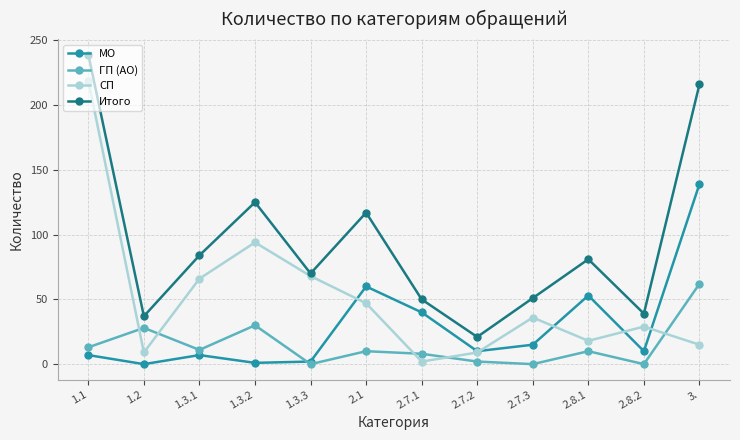

What is the maximum value for Итого?

239